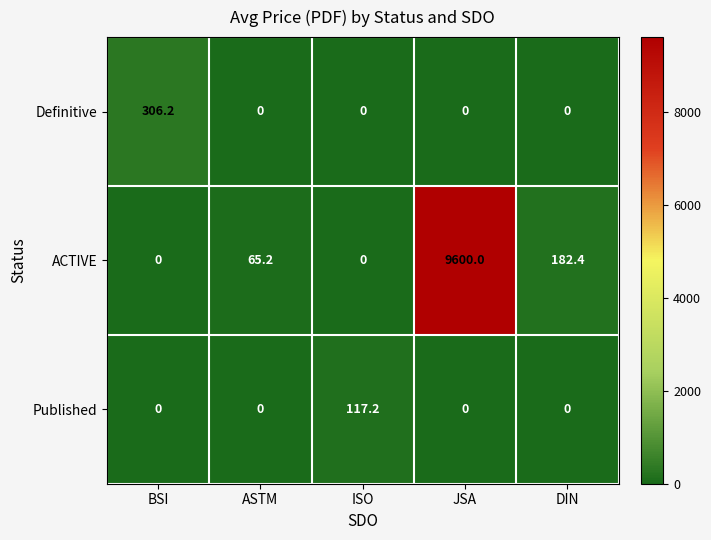

What is the maximum value for ACTIVE?

9600.0